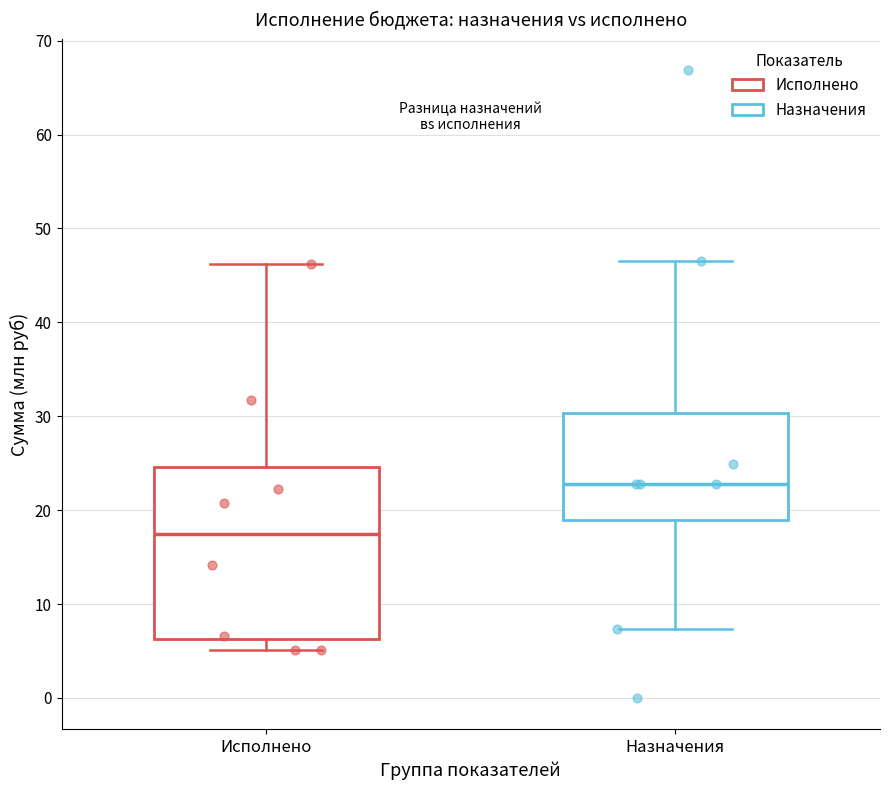

Where does the median line of the box for Назначения sit on the y-axis? The values are not printed on the chart, so give them approximately, as read against the axis.

23